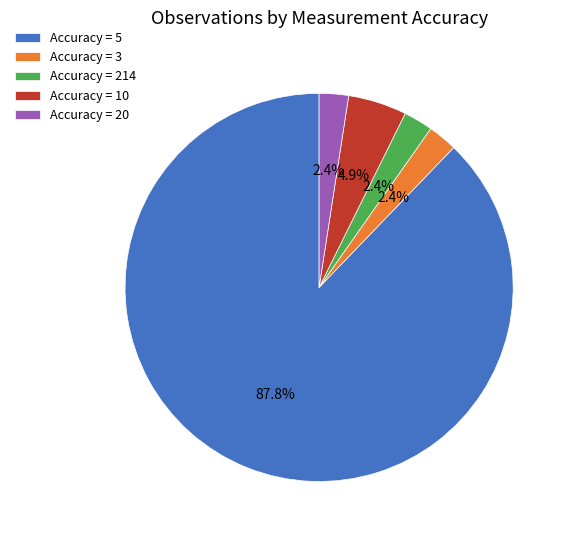

How much of the chart is everything except Accuracy = 214?

97.6%